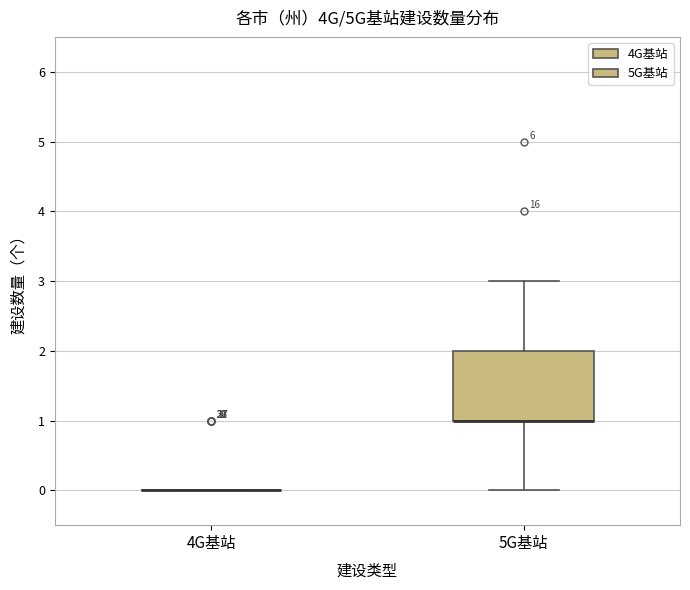

Reading left to right, transcribe this box plot: for each box, give where its median line is, the range the box spans, and where its two whiskers end, as read against the y-axis. The values are not printed on the chart, so give them approximately, as read against the axis.

4G基站: box collapsed to a line at 0, whiskers 0 to 0
5G基站: median 1 (drawn on the box's lower edge), box 1 to 2, whiskers 0 to 3